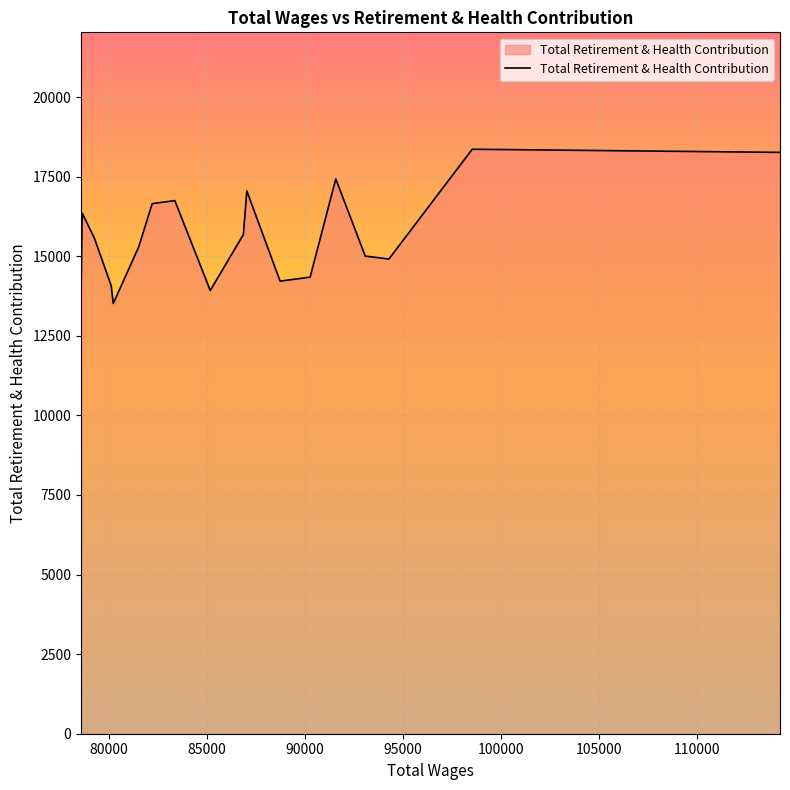

True or false: the data shows 3804 at 80242.0.

False